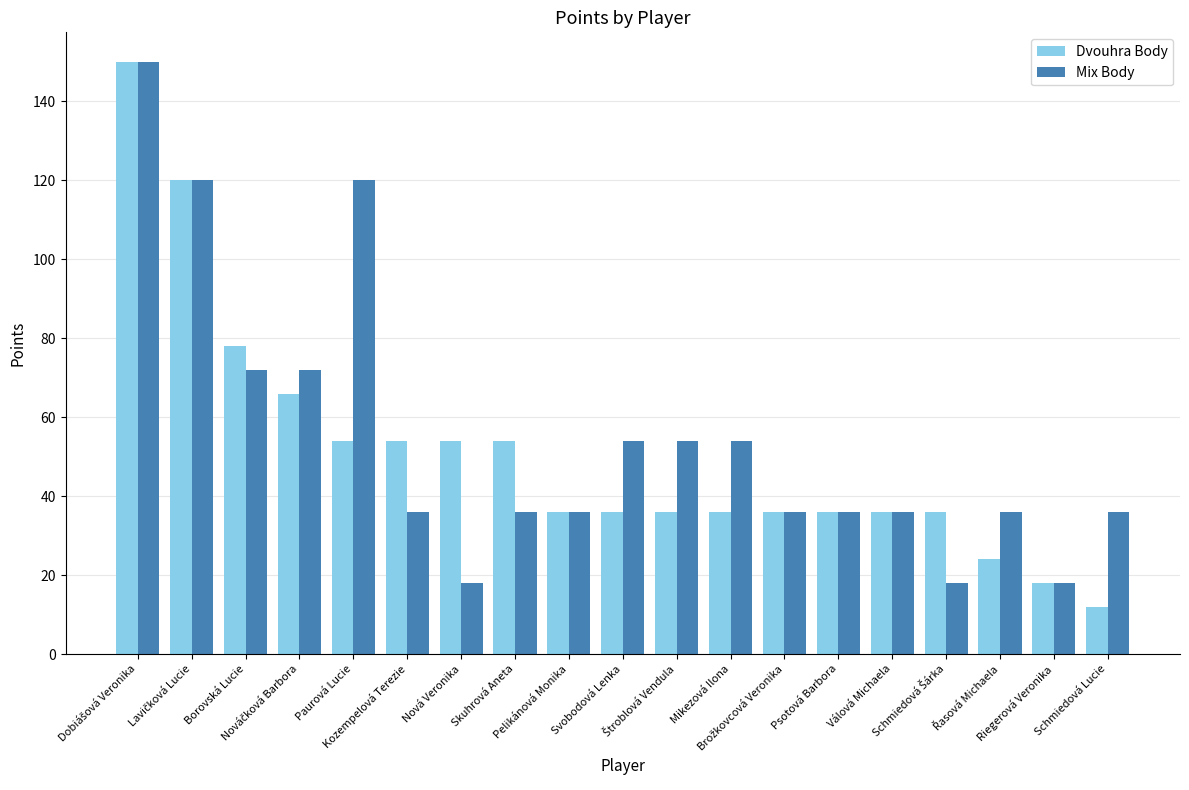

What is the maximum value for Mix Body?

150